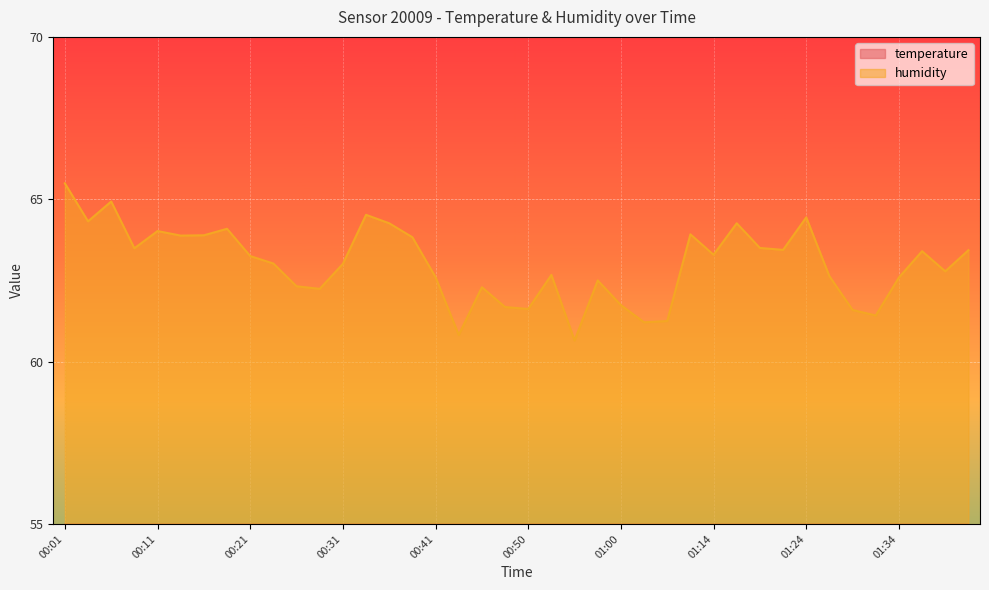

What is the sum of the temperature values at 00:33 and 00:46?

38.7